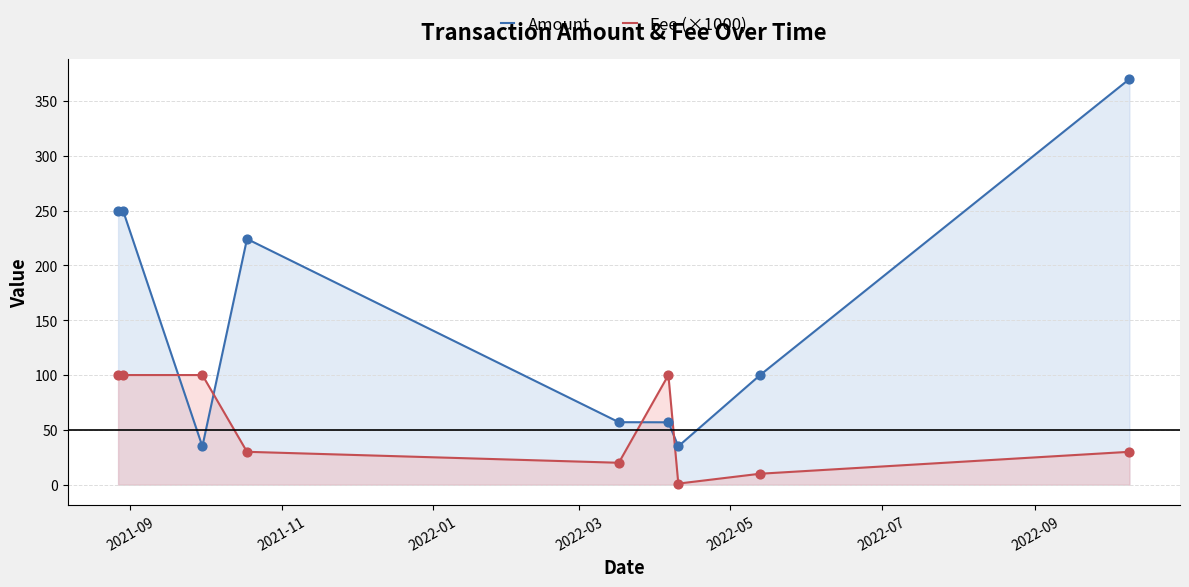

Which series has the largest total across all categories?

Amount